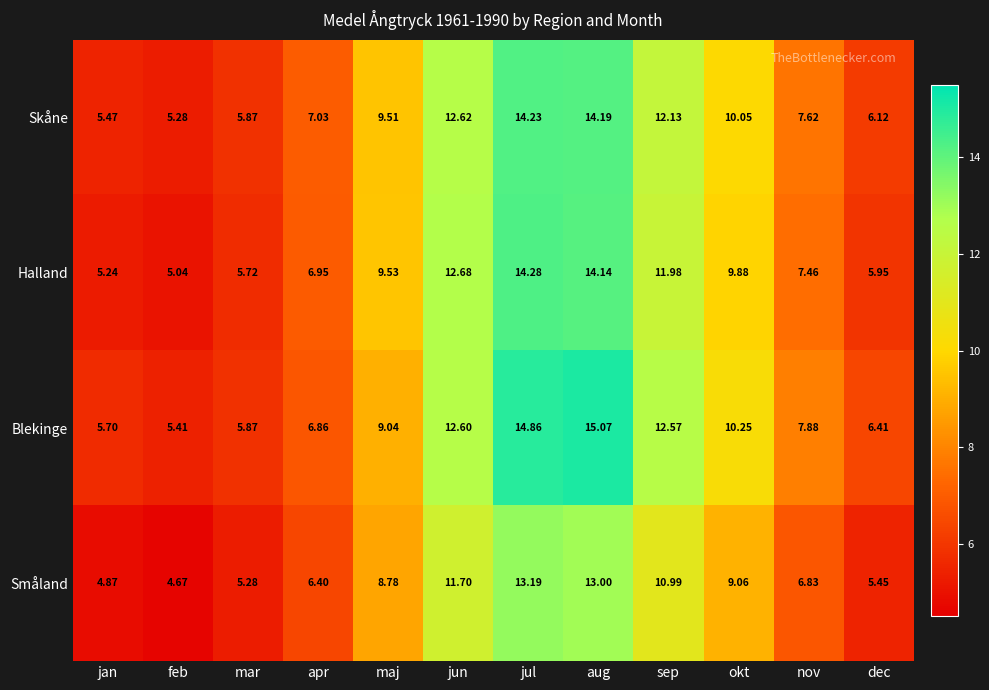

Where is Halland nearest to the value 9?

maj